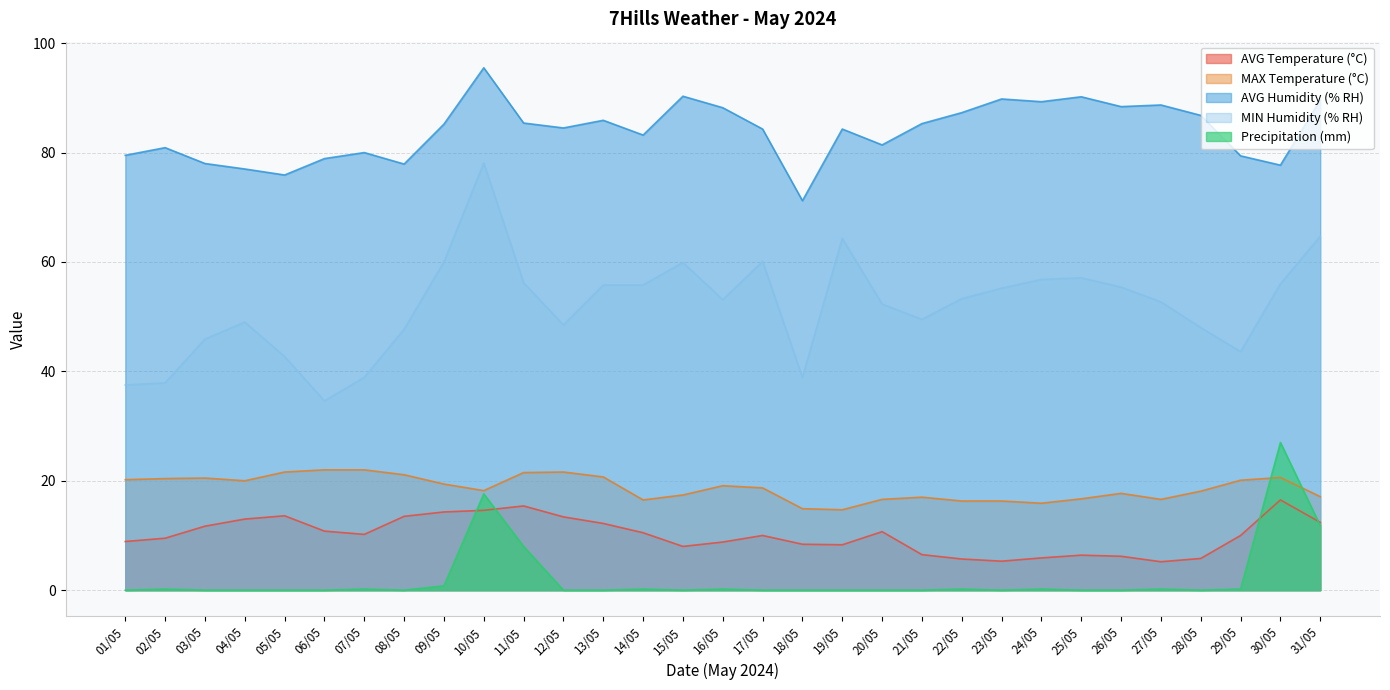

At how many categories does at least one series exceed 94?

1